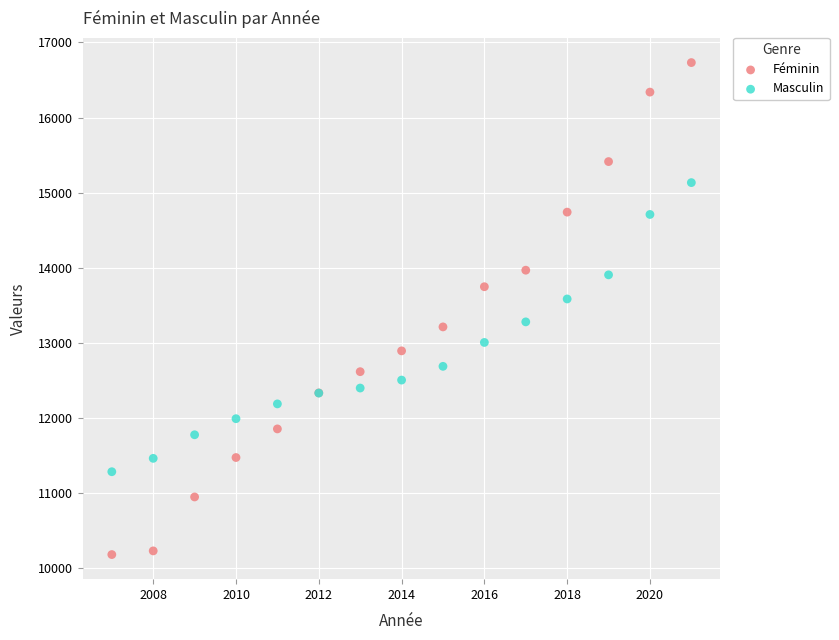

Which series has the largest Y range (max minus min)?

Féminin